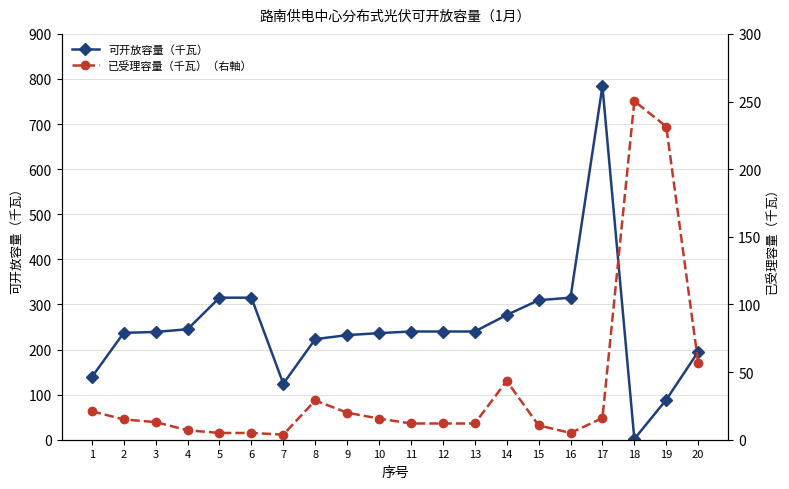

Read the 已受理容量（千瓦）（右軸） value at 6.

5.0